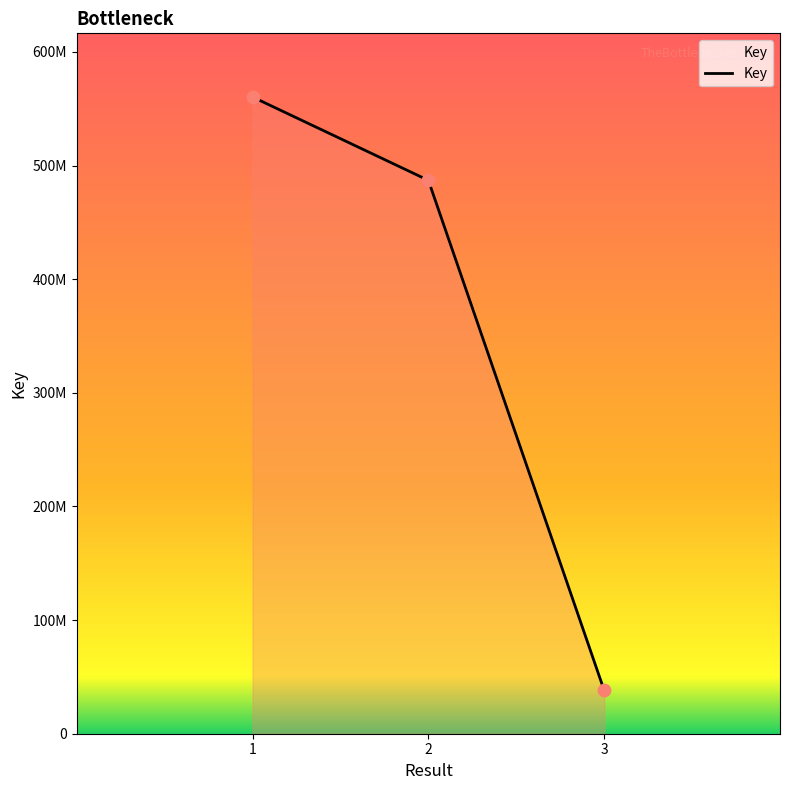

What is the change in value from 1 to 3?

-522213384